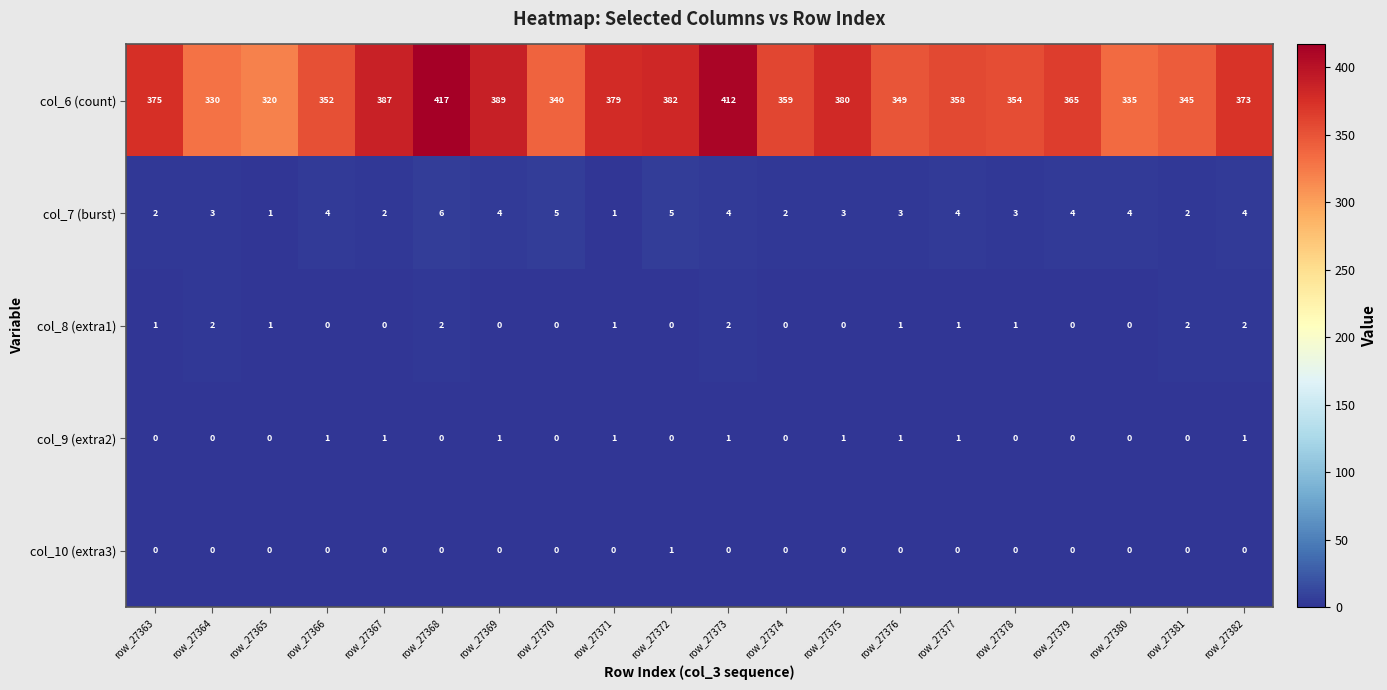

Count the col_7 (burst) values in the range 2 to 4.

15